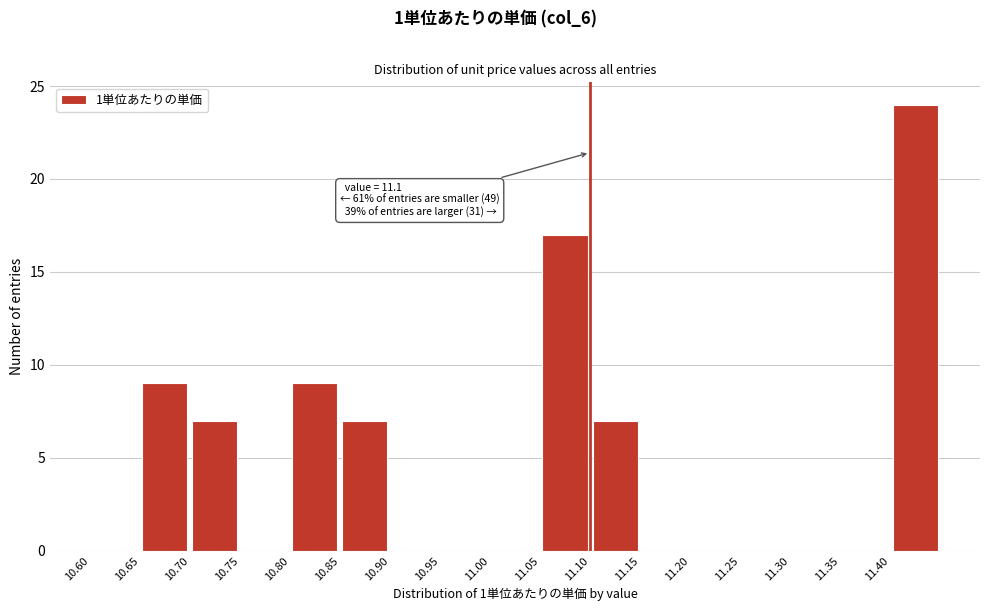

Over which range of the x-axis is the bar tallest?

11.40 to 11.45